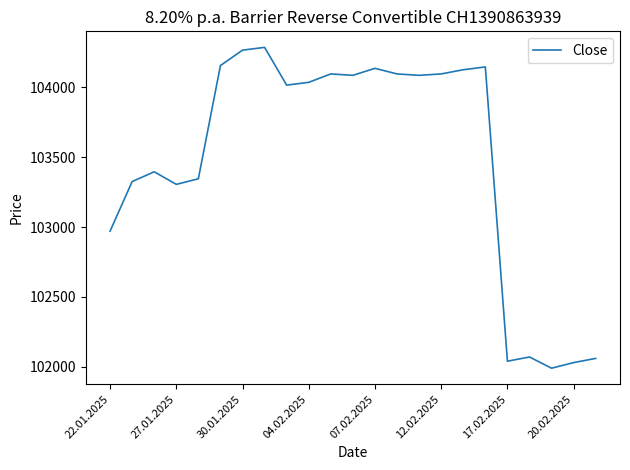

What is the maximum value shown in the chart?

104285